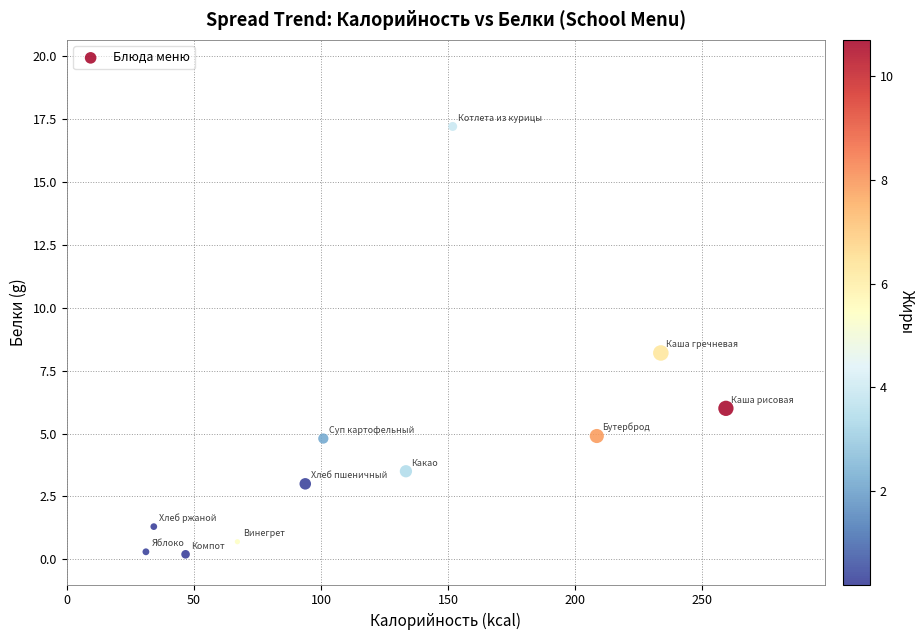

What is the average X value?

123.7